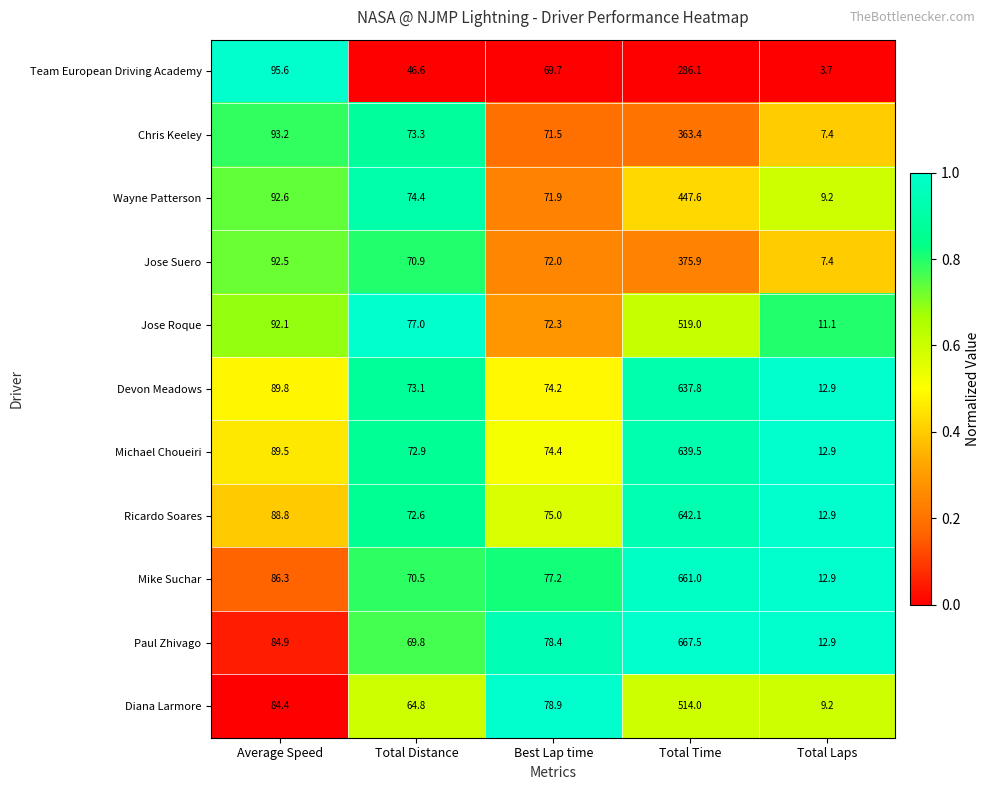

Rank the categories by Jose Suero value from lowest to highest.

Total Laps, Total Distance, Best Lap time, Average Speed, Total Time